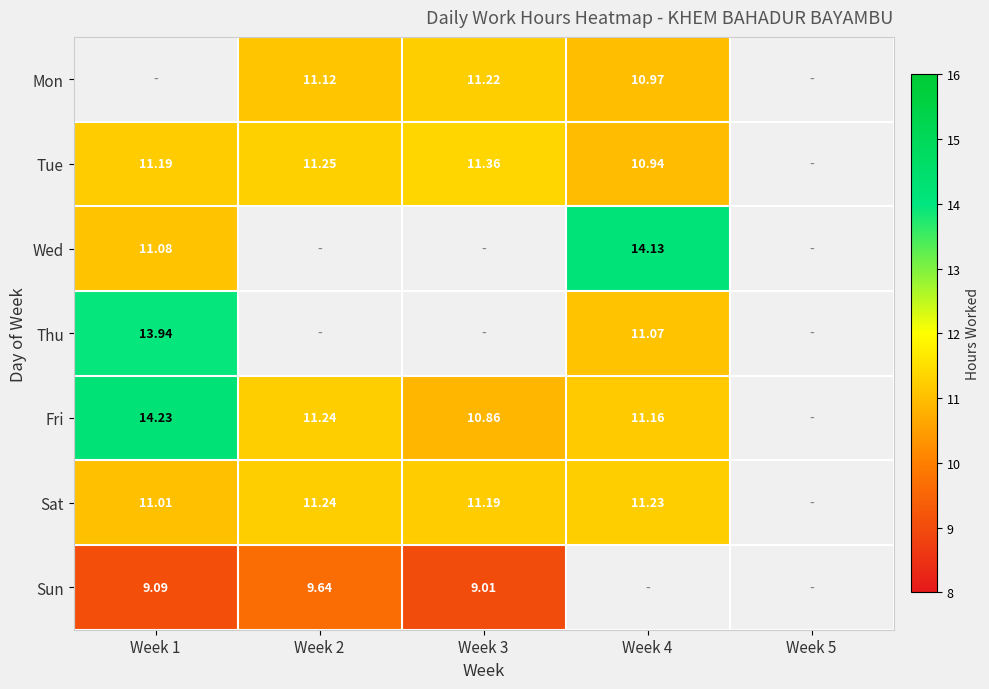

How many values in the Sat series exceed 11?

4